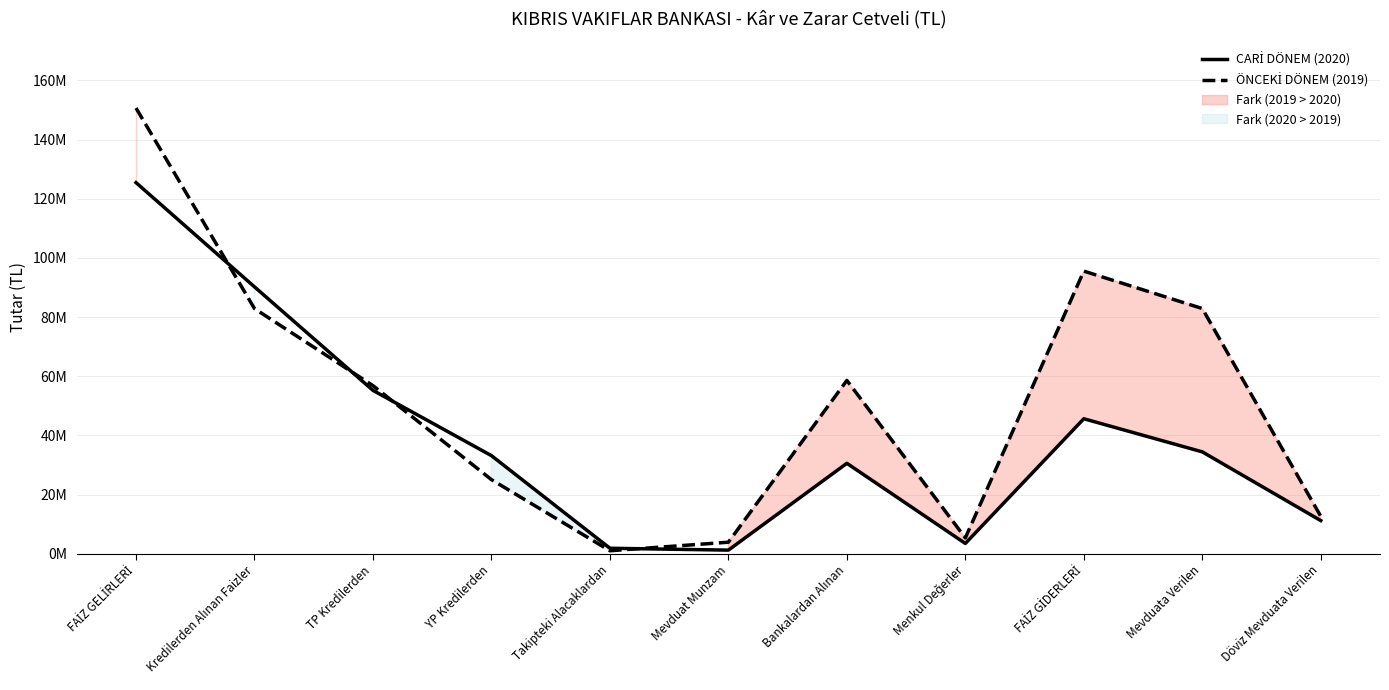

What is the label of the 9th point from the left?

FAİZ GİDERLERİ